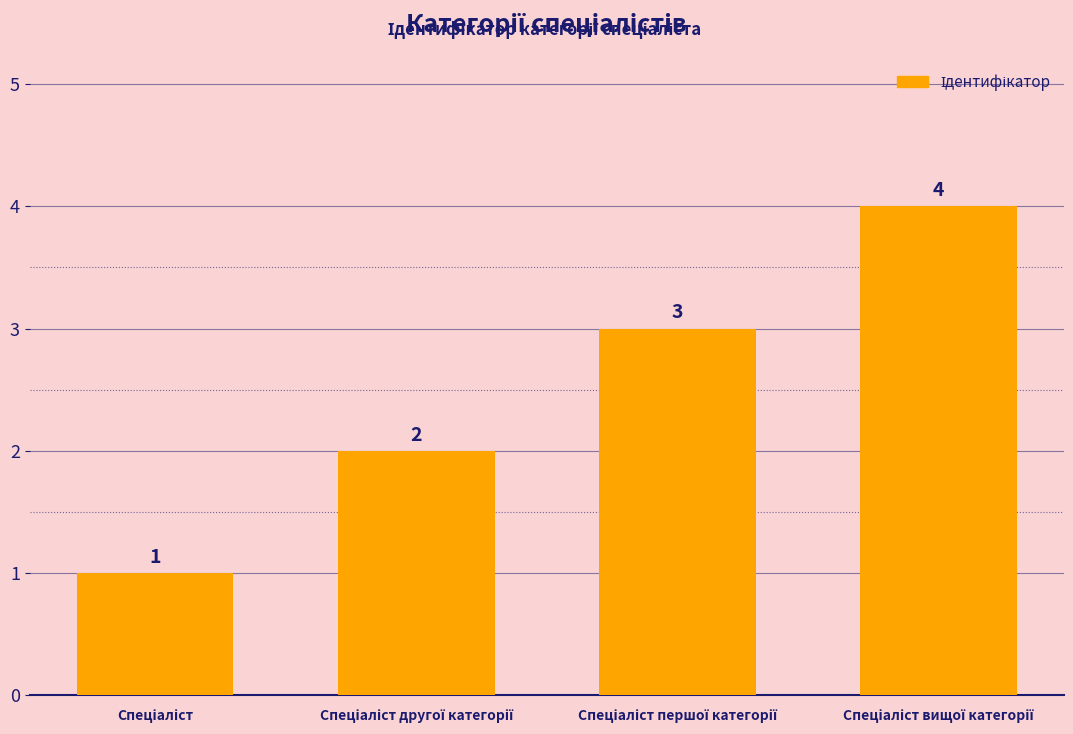

What is the greatest value displayed?

4